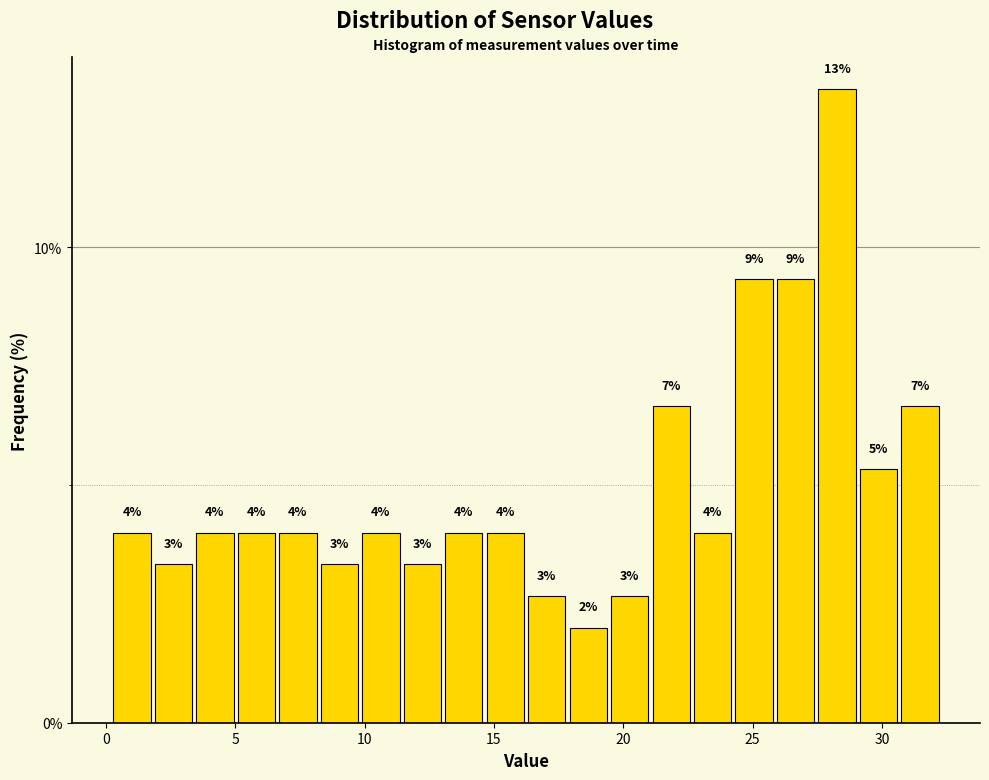

Read against the x-axis, roughly where is the centre of the tallest bar?

28.5